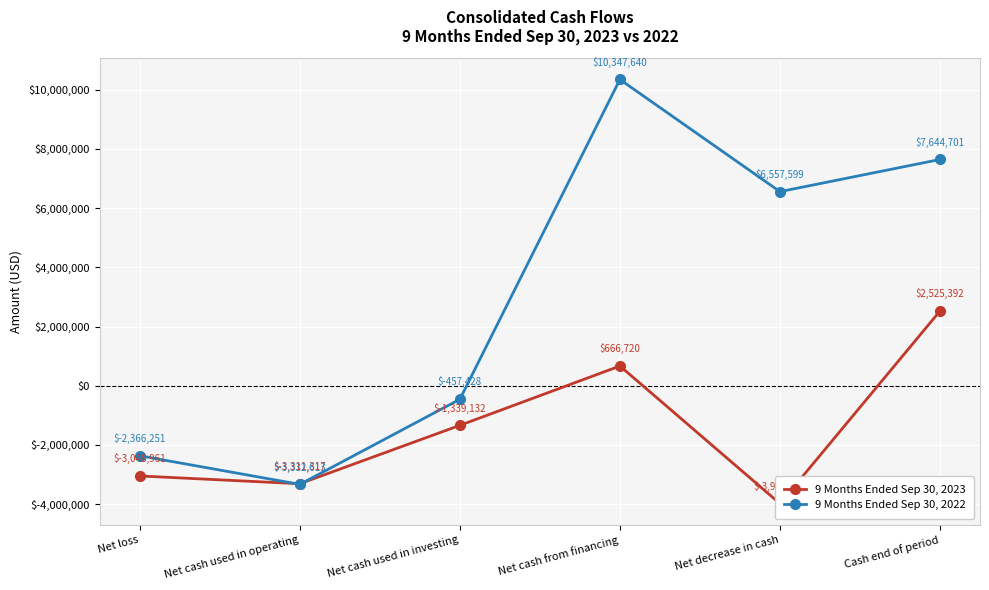

What is the difference between the second highest and minimum values in the 9 Months Ended Sep 30, 2022 series?

10977314